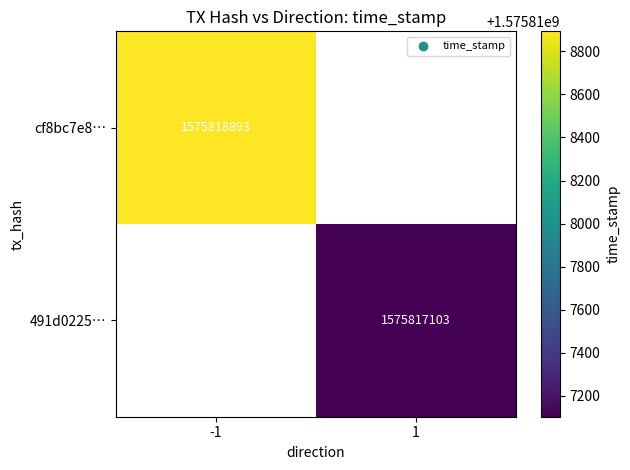

True or false: 491d0225… has a value of 1575817103 at 1.

True